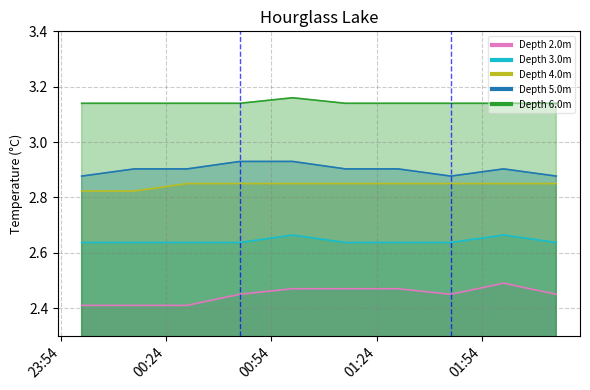

Reading left to right, list all the values displayed in this chart.

Depth 2.0m: 2019-12-21T00:00:00=2.4	2019-12-21T00:15:00=2.4	2019-12-21T00:30:00=2.4	2019-12-21T00:45:00=2.5	2019-12-21T01:00:00=2.5	2019-12-21T01:15:00=2.5	2019-12-21T01:30:00=2.5	2019-12-21T01:45:00=2.5	2019-12-21T02:00:00=2.5	2019-12-21T02:15:00=2.5
Depth 3.0m: 2019-12-21T00:00:00=2.6	2019-12-21T00:15:00=2.6	2019-12-21T00:30:00=2.6	2019-12-21T00:45:00=2.6	2019-12-21T01:00:00=2.7	2019-12-21T01:15:00=2.6	2019-12-21T01:30:00=2.6	2019-12-21T01:45:00=2.6	2019-12-21T02:00:00=2.7	2019-12-21T02:15:00=2.6
Depth 4.0m: 2019-12-21T00:00:00=2.8	2019-12-21T00:15:00=2.8	2019-12-21T00:30:00=2.9	2019-12-21T00:45:00=2.9	2019-12-21T01:00:00=2.9	2019-12-21T01:15:00=2.9	2019-12-21T01:30:00=2.9	2019-12-21T01:45:00=2.9	2019-12-21T02:00:00=2.9	2019-12-21T02:15:00=2.9
Depth 5.0m: 2019-12-21T00:00:00=2.9	2019-12-21T00:15:00=2.9	2019-12-21T00:30:00=2.9	2019-12-21T00:45:00=2.9	2019-12-21T01:00:00=2.9	2019-12-21T01:15:00=2.9	2019-12-21T01:30:00=2.9	2019-12-21T01:45:00=2.9	2019-12-21T02:00:00=2.9	2019-12-21T02:15:00=2.9
Depth 6.0m: 2019-12-21T00:00:00=3.1	2019-12-21T00:15:00=3.1	2019-12-21T00:30:00=3.1	2019-12-21T00:45:00=3.1	2019-12-21T01:00:00=3.2	2019-12-21T01:15:00=3.1	2019-12-21T01:30:00=3.1	2019-12-21T01:45:00=3.1	2019-12-21T02:00:00=3.1	2019-12-21T02:15:00=3.1